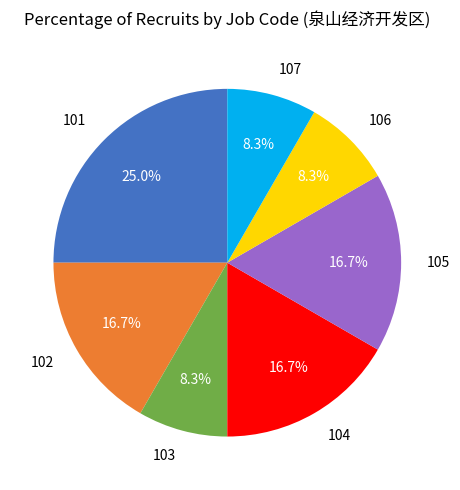

Which category has the biggest portion of the pie?

101